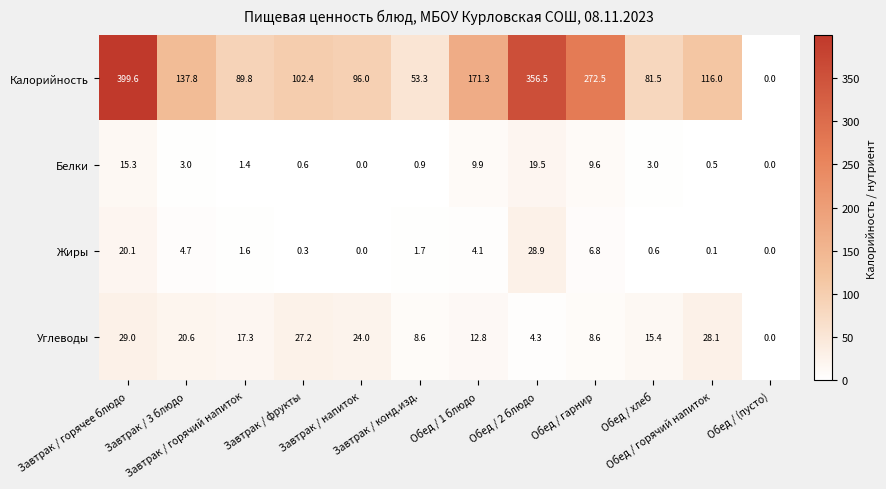

Which series has the largest total across all categories?

Калорийность